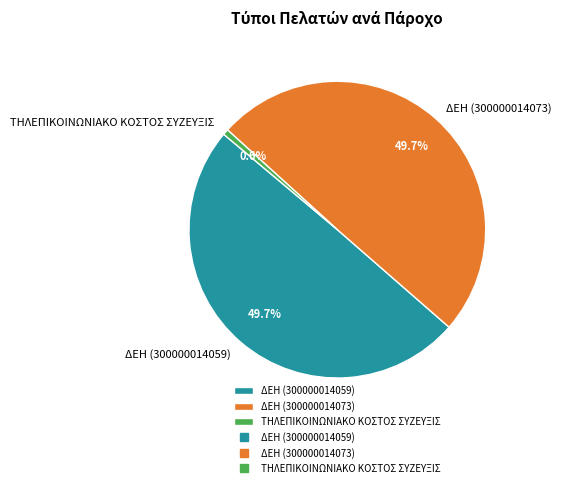

Is it true that ΔΕΗ (300000014073) is 50% of the pie?

True